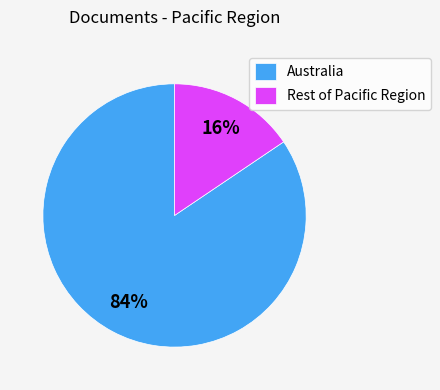

To the nearest percent, what is the average slice percentage?

50%